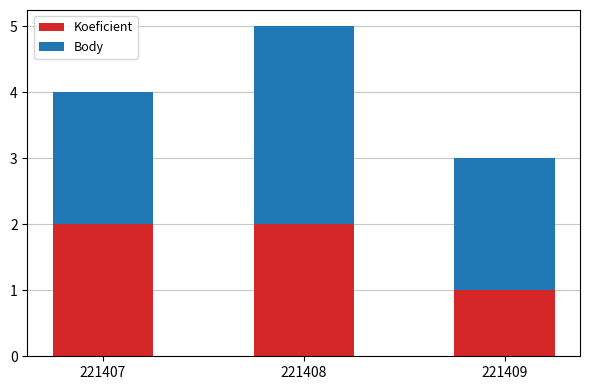

True or false: Koeficient has a value of 1 at 221409.

True